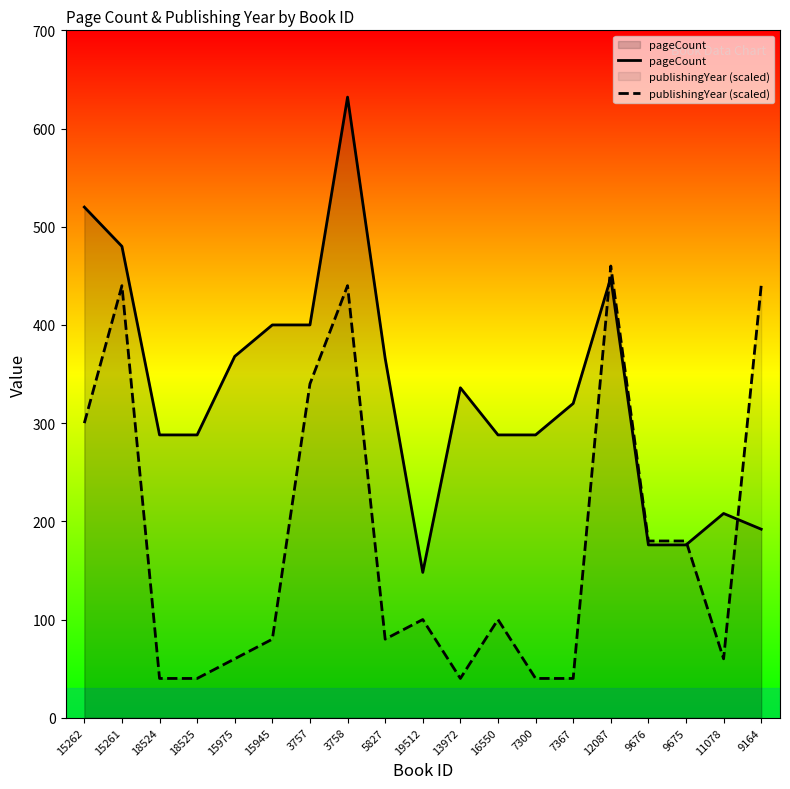

What are all the series names shown in the legend?

pageCount, publishingYear (scaled)